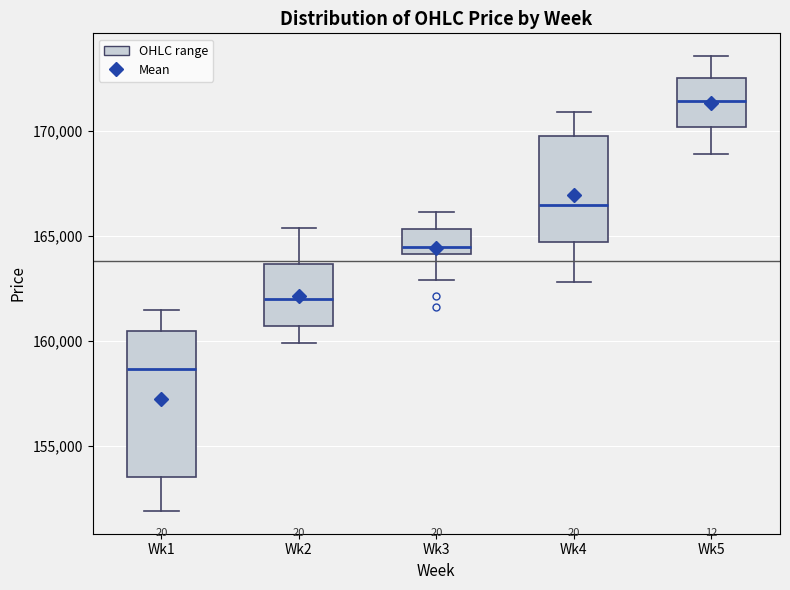

Comparing the boxes themselves (not the whiskers), which one is the tallest?

Wk1